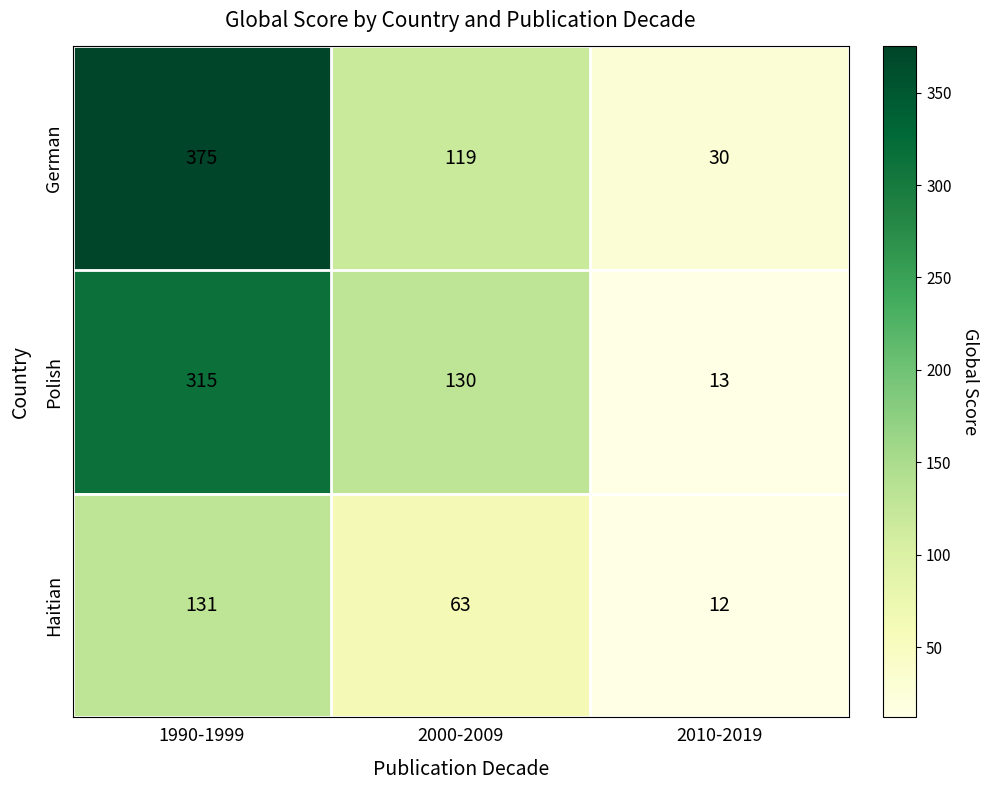

At 2010-2019, list the series in order from largest to smallest.

German, Polish, Haitian